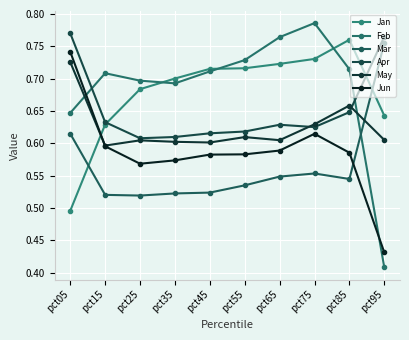

Is it true that Apr equals 0.4 at pct45?

False